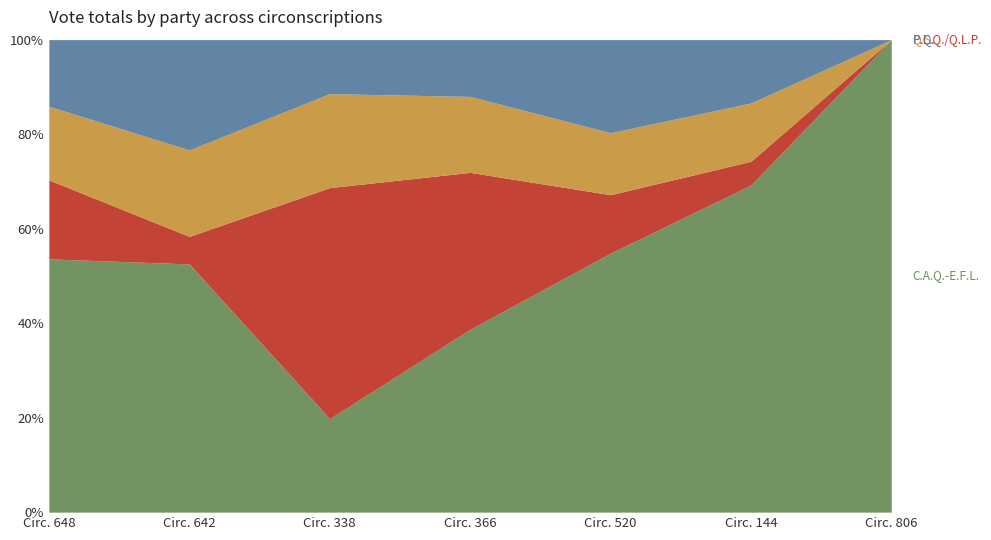

What is the difference between the maximum and second lowest values in the P.L.Q./Q.L.P. series?

9828